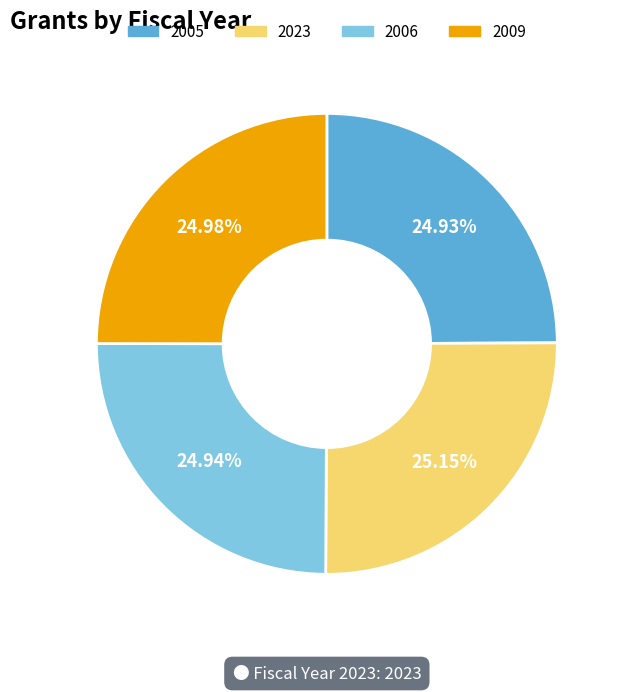

True or false: 2023 accounts for 25% of the total.

True